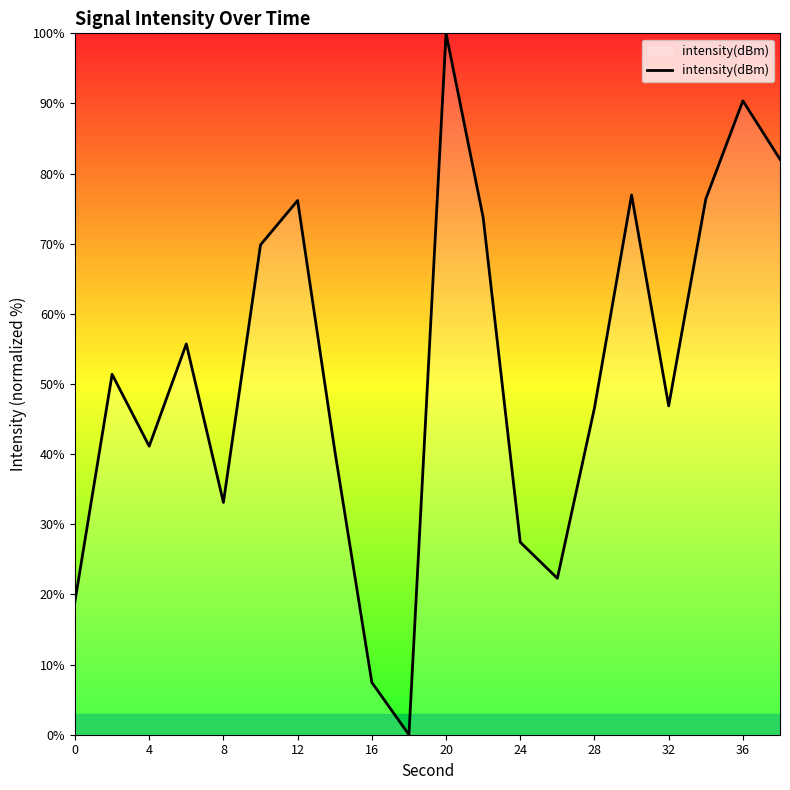

What is the greatest value displayed?

100.0